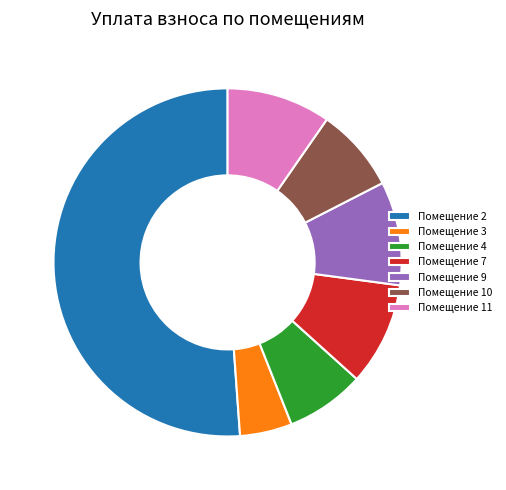

Approximately how many times larger is the value at Помещение 3 compared to Помещение 10?

0.6